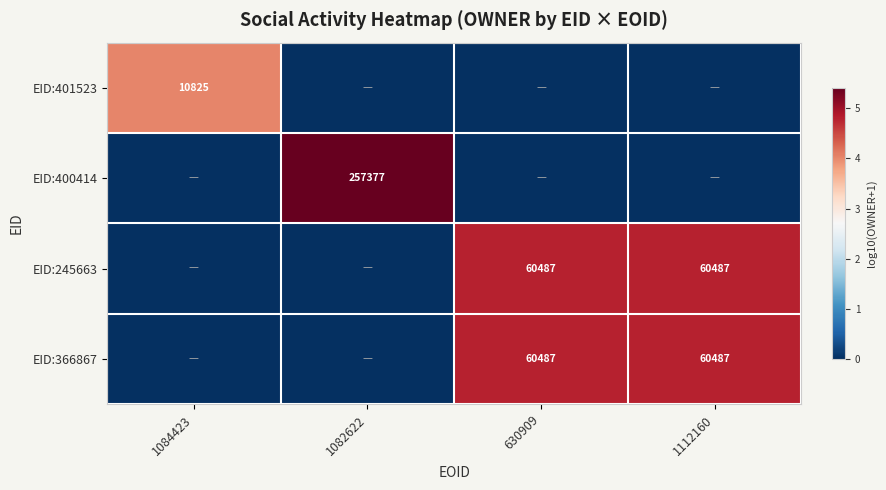

What is the sum of the EID:366867 values at 1112160 and 630909?

120974